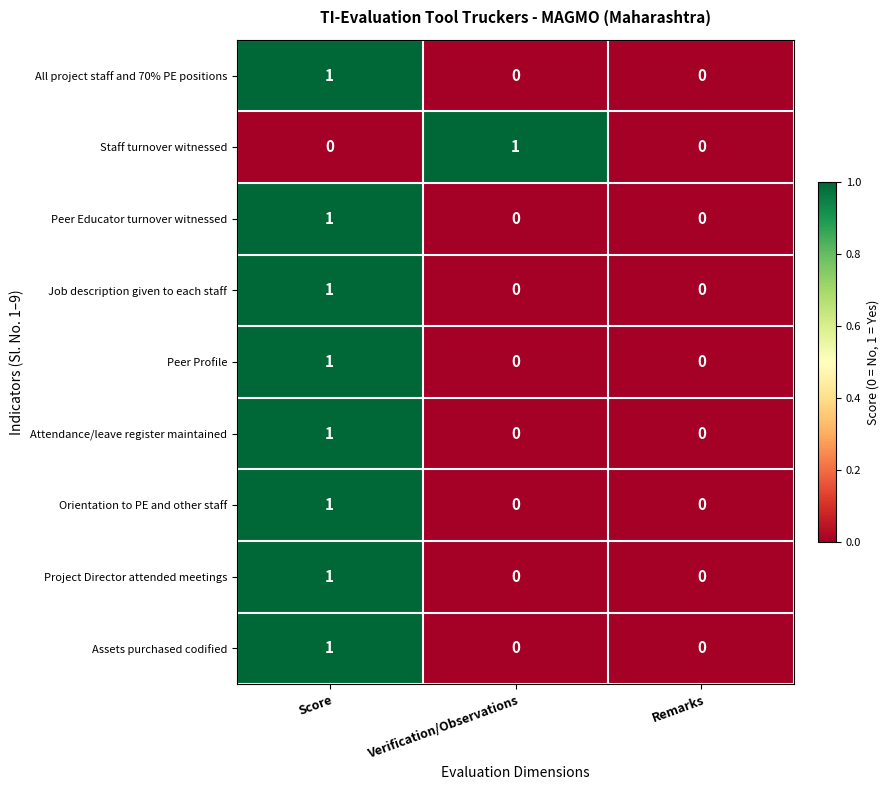

Count the Attendance/leave register maintained values in the range 0 to 1.

3